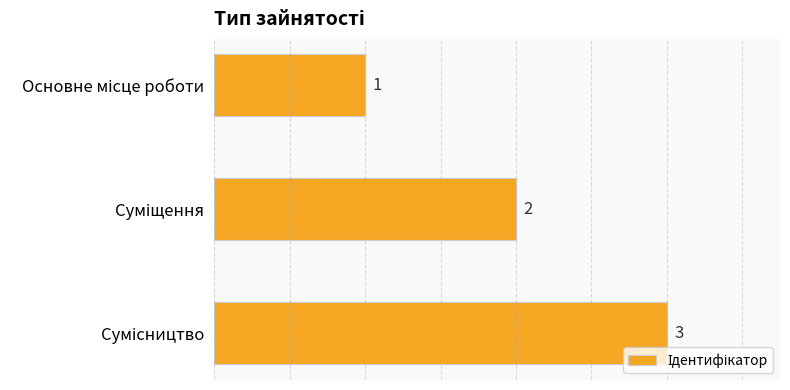

What is the minimum value shown in the chart?

1